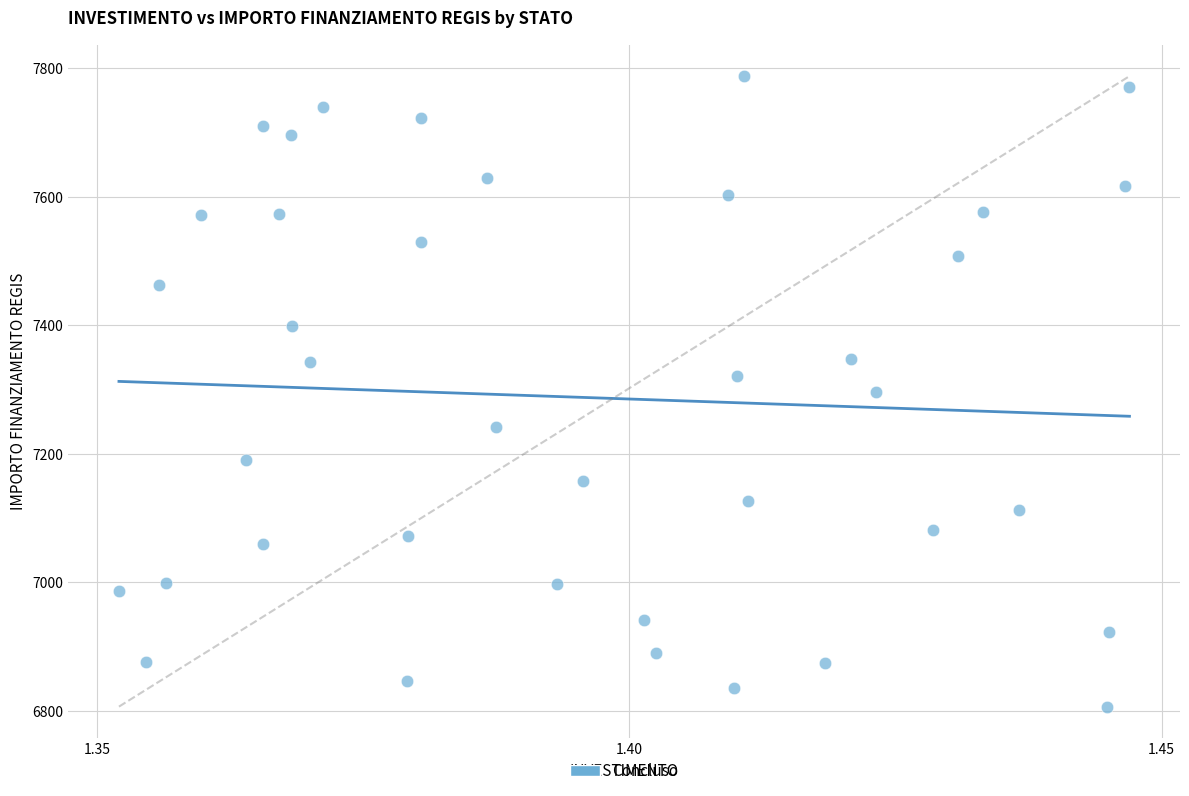

What is the range of Y values (max minus min)?

981.4